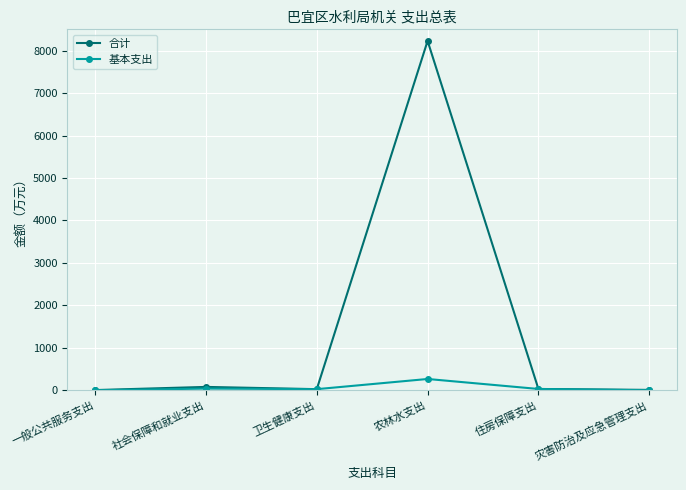

The value of 合计 at 农林水支出 is 2109.8. True or false?

False